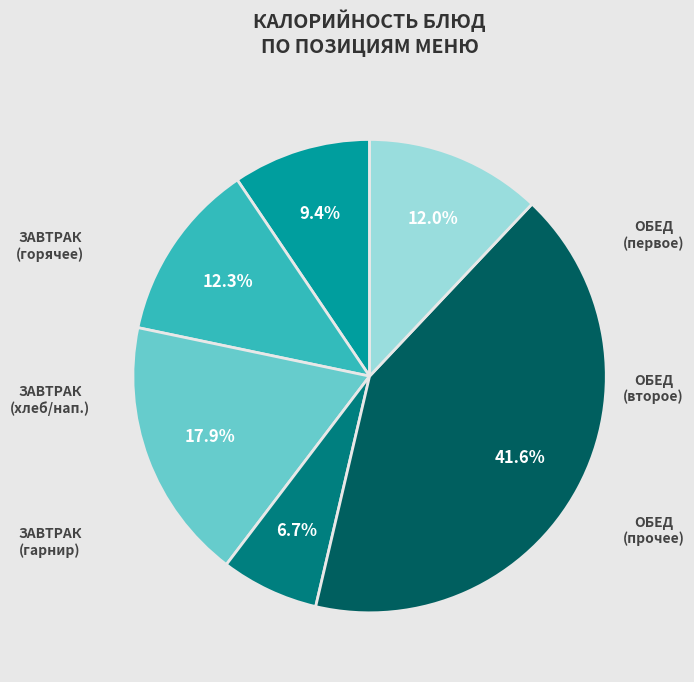

Is there any slice that represents more than half of the pie?

No